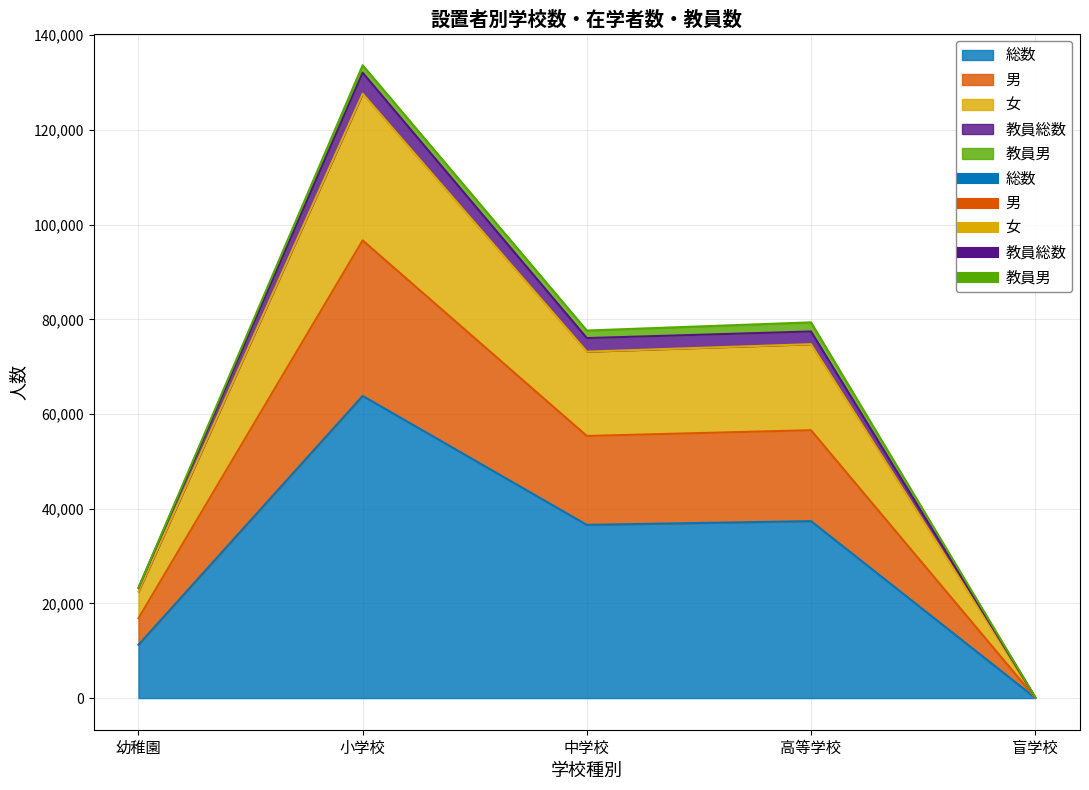

The 女 series shows 216335 at 小学校. True or false?

False